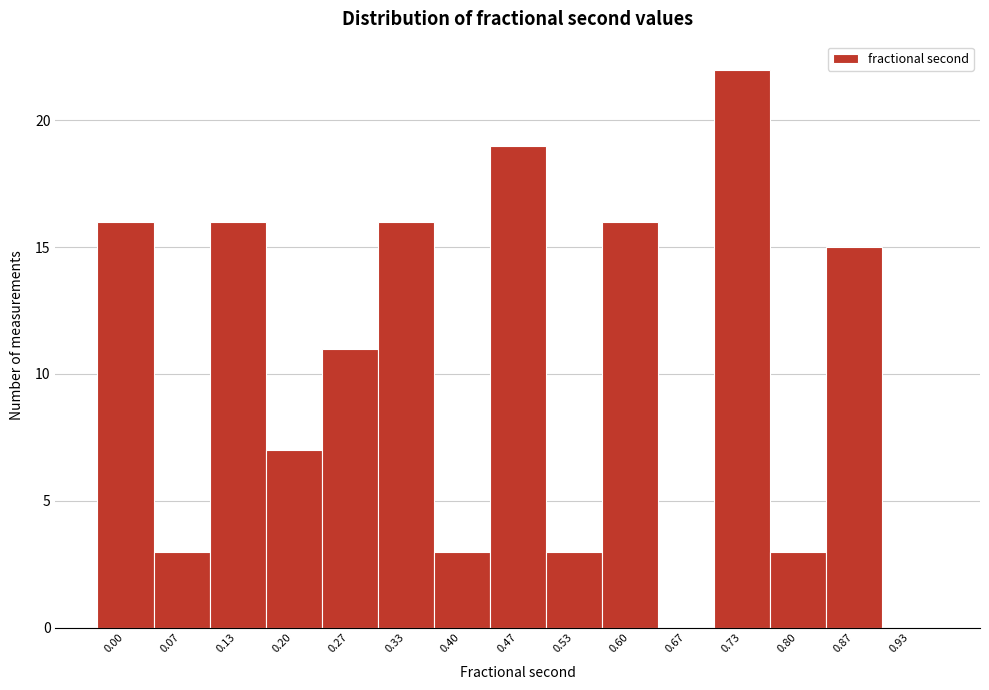

Reading left to right, extract all data points from this chart.

0.00=16	0.07=3	0.13=16	0.20=7	0.27=11	0.33=16	0.40=3	0.47=19	0.53=3	0.60=16	0.67=0	0.73=22	0.80=3	0.87=15	0.93=0